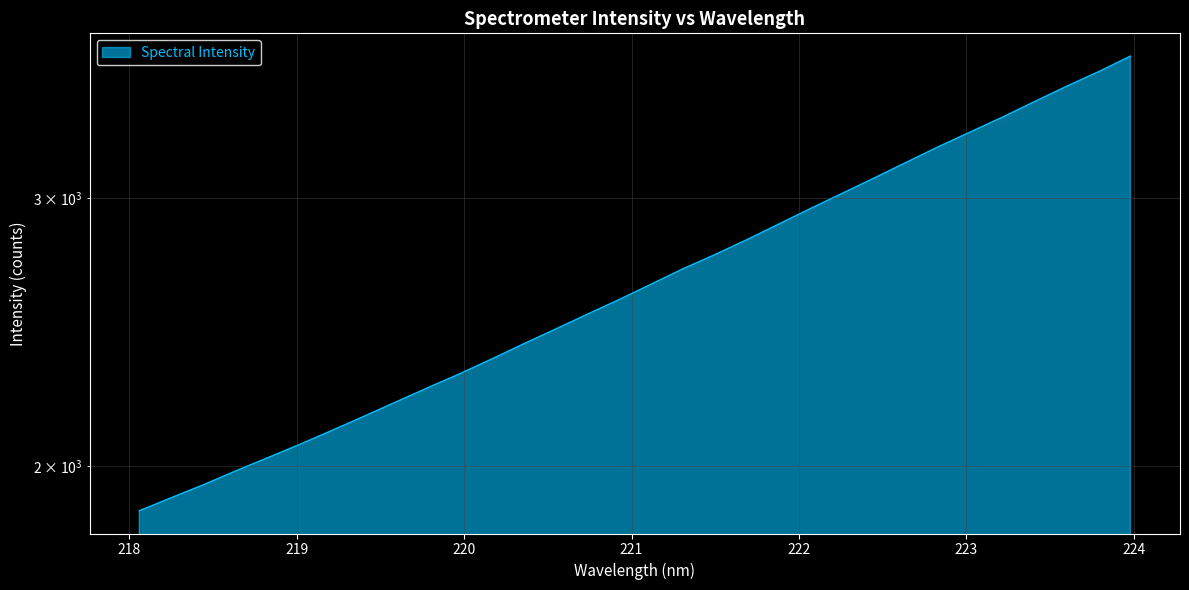

The value at 219.9712 is 3529.1. True or false?

False